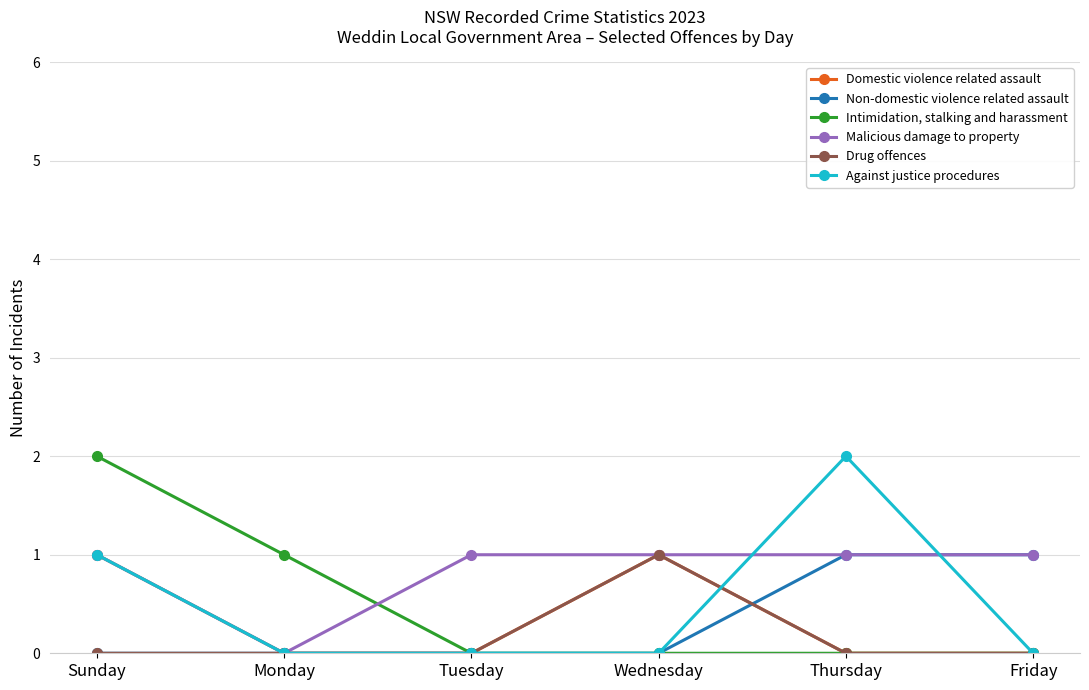

Is the value of Malicious damage to property at Sunday greater than the value of Against justice procedures at Friday?

Yes